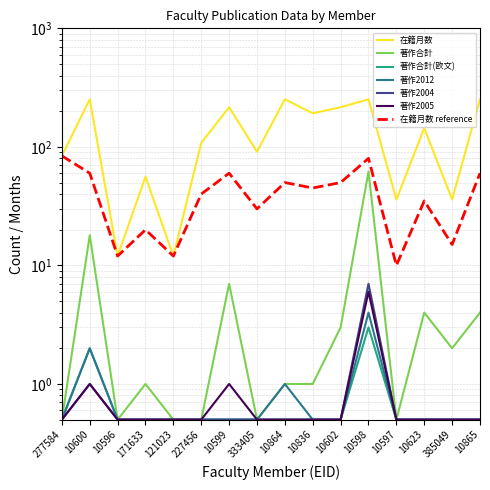

Read the 著作合計(欧文) value at 10596.

0.5